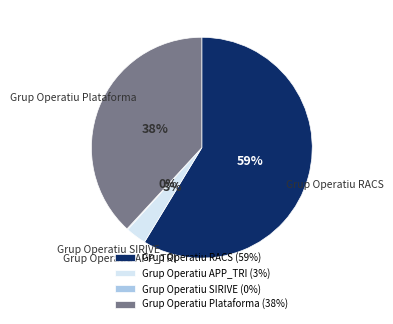

Is there a majority slice in this chart?

Yes